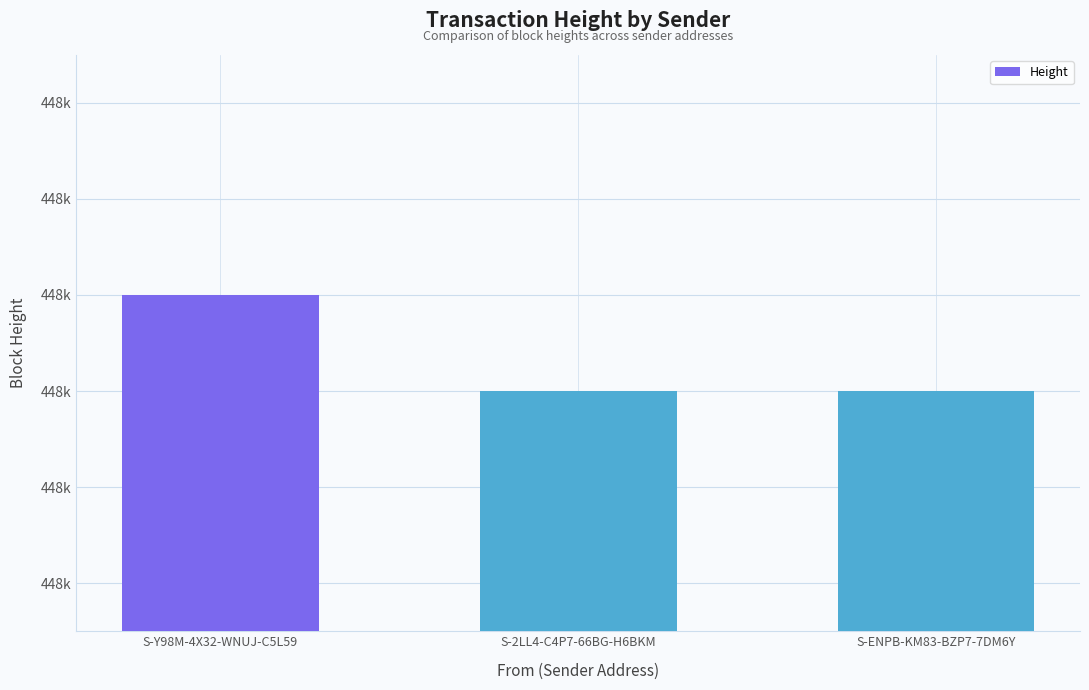

What is the change in value from S-Y98M-4X32-WNUJ-C5L59 to S-2LL4-C4P7-66BG-H6BKM?

-2